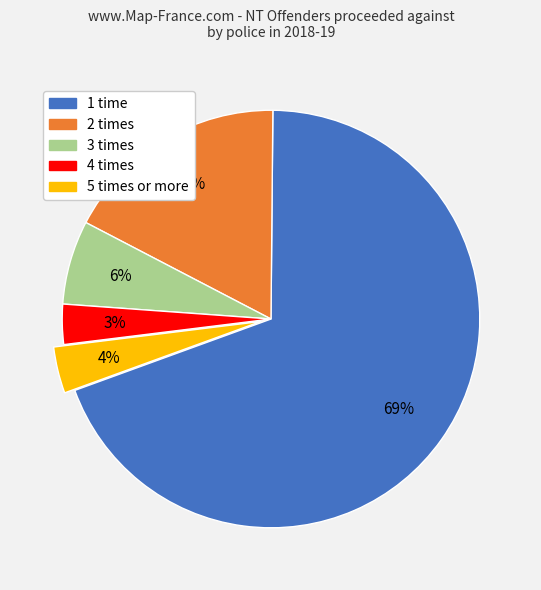

The 1 time slice represents 83% of the pie. True or false?

False